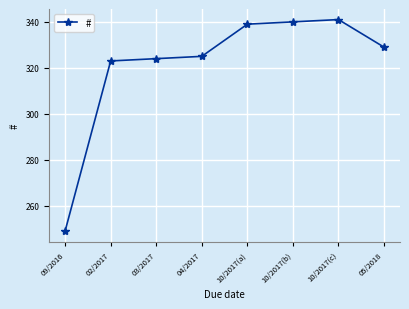

True or false: the data has more than 2 interior local peaks.

False